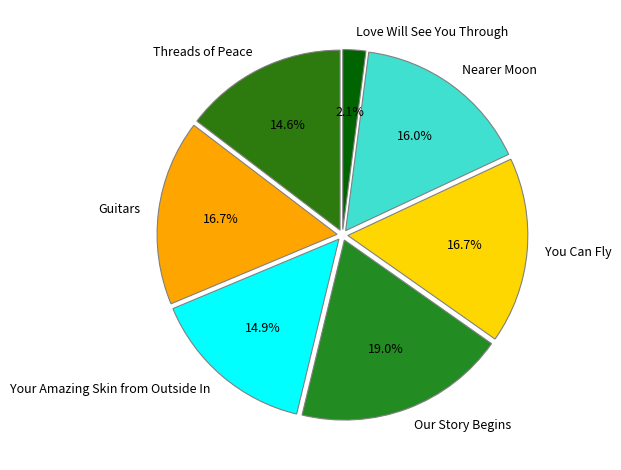

Is it true that Guitars is 8% of the pie?

False